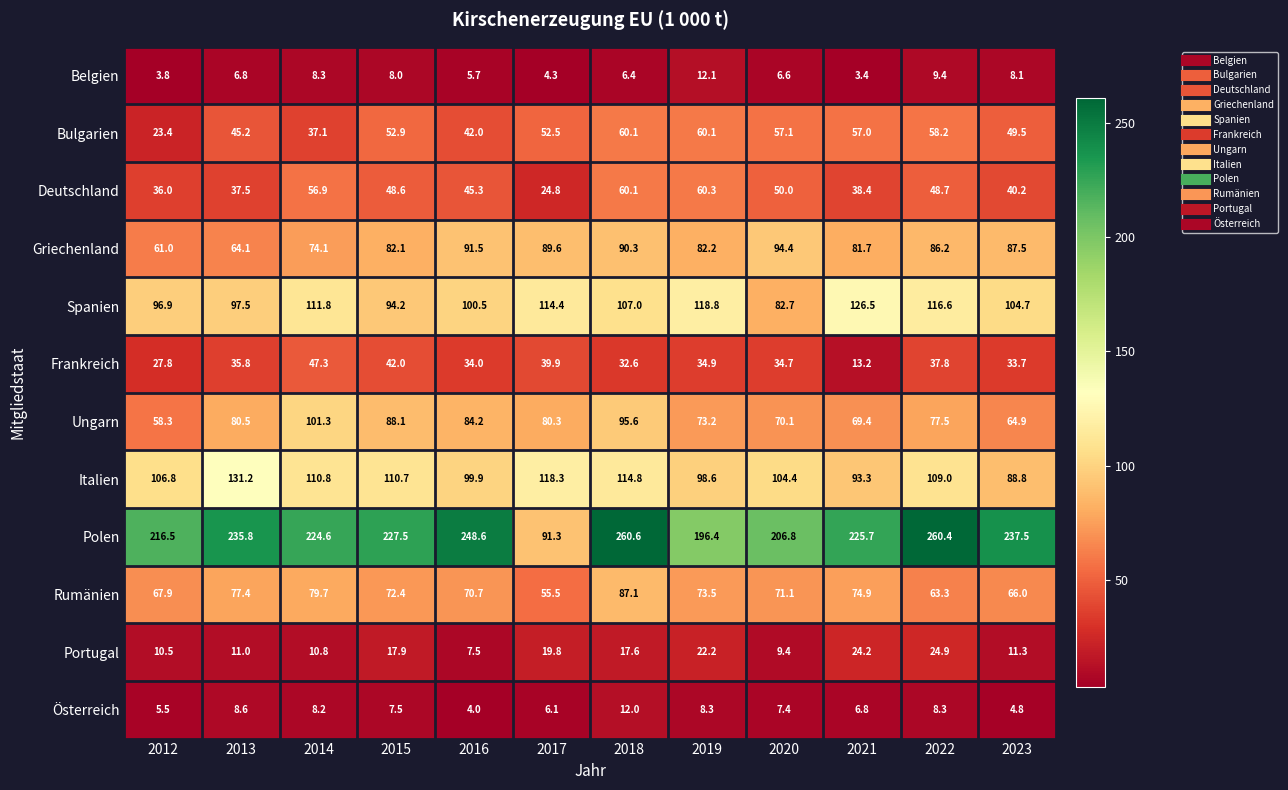

What is the total value across all series at 2021?

814.5